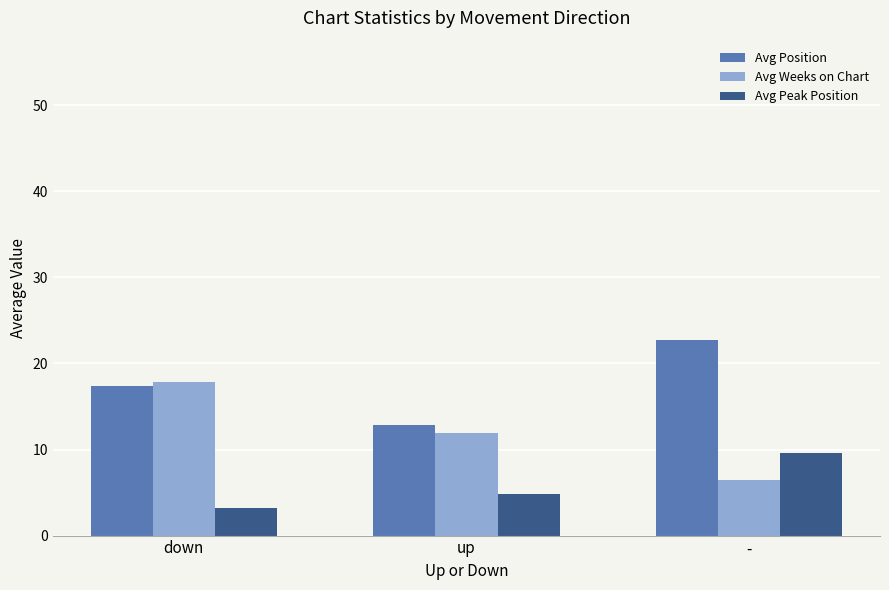

What is the lowest value of the Avg Peak Position series?

3.2